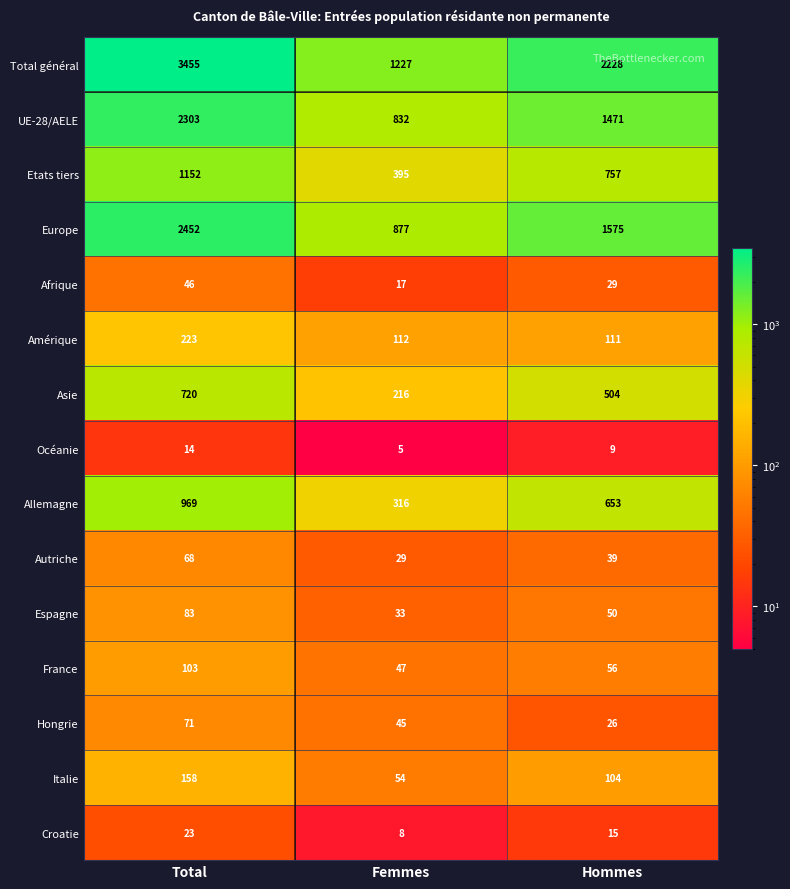

Where does the Europe series first go above 1575?

Total